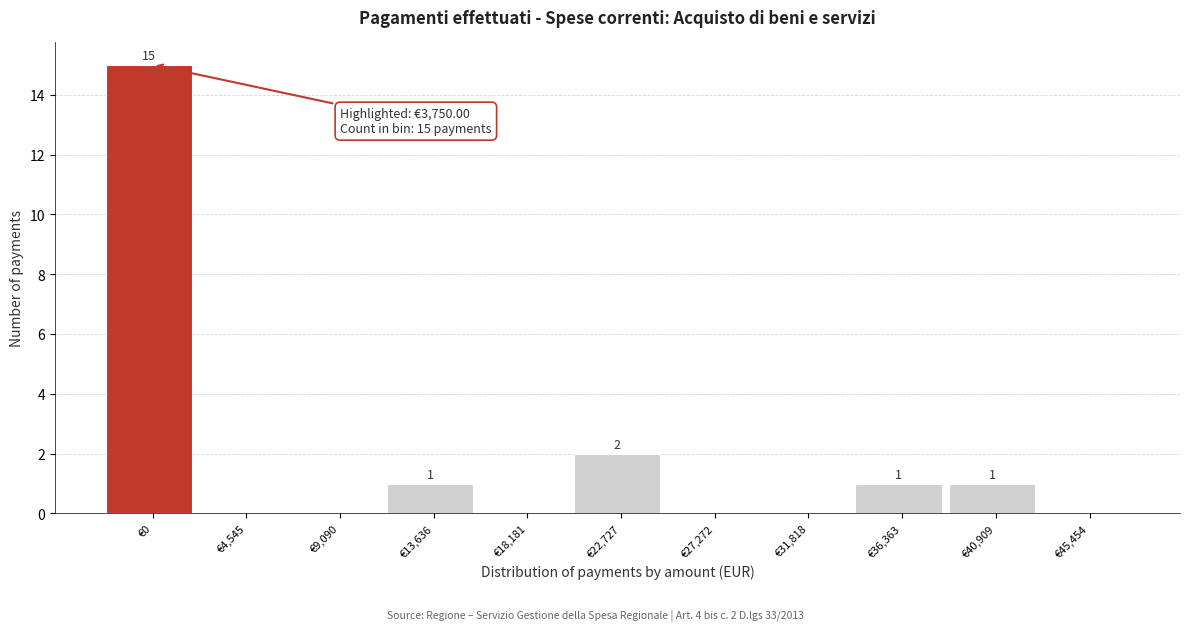

Reading left to right, what are all the values shown in this chart?

€0=15	€4,545=0	€9,090=0	€13,636=1	€18,181=0	€22,727=2	€27,272=0	€31,818=0	€36,363=1	€40,909=1	€45,454=0